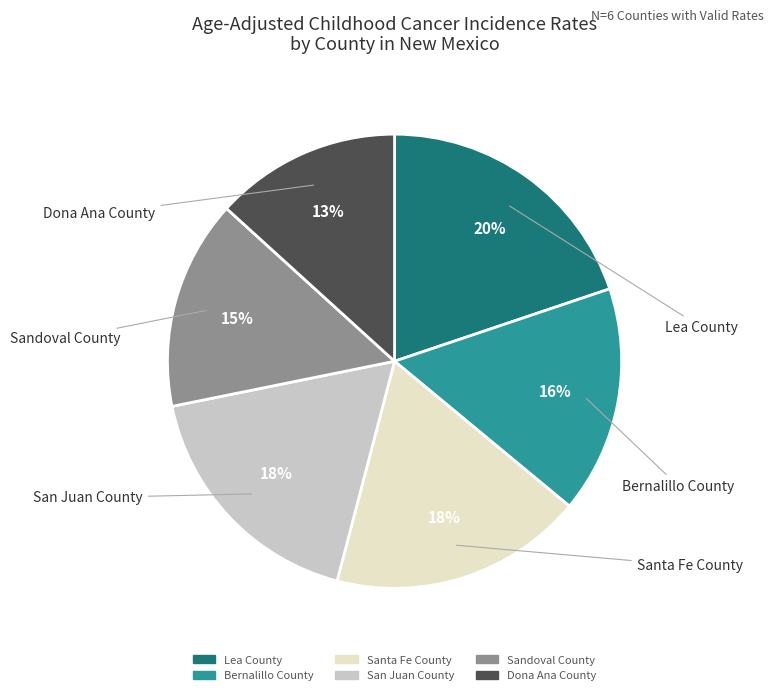

Combined, do San Juan County and Bernalillo County account for over 50%?

No